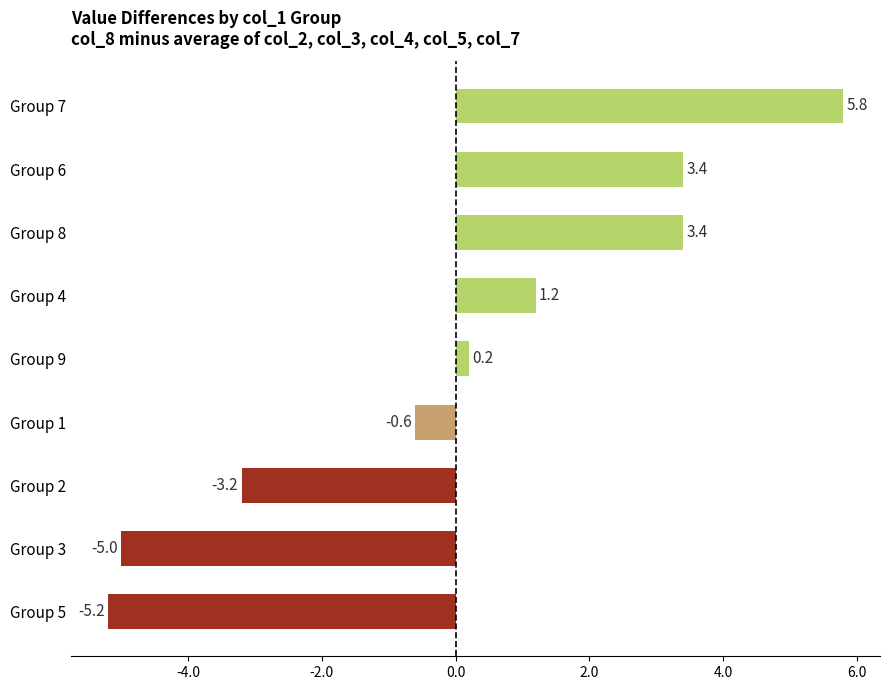

Does the chart contain any negative values?

Yes